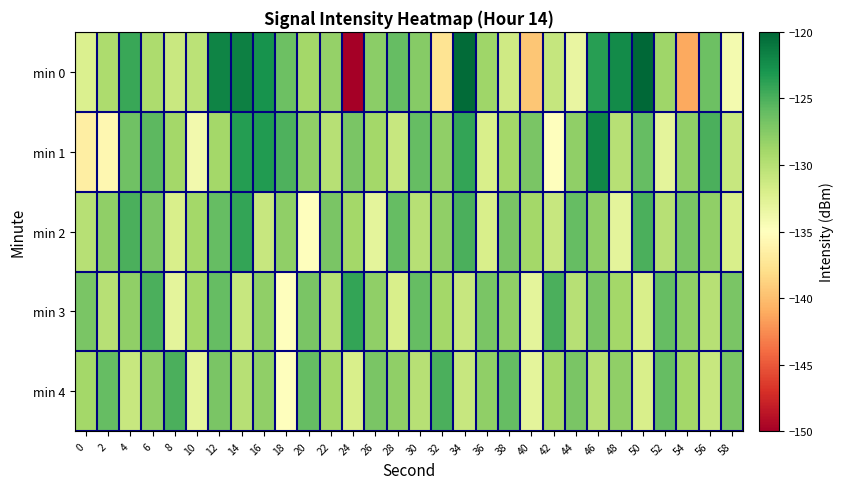

At which category does the chart reach its peak across all series?

50